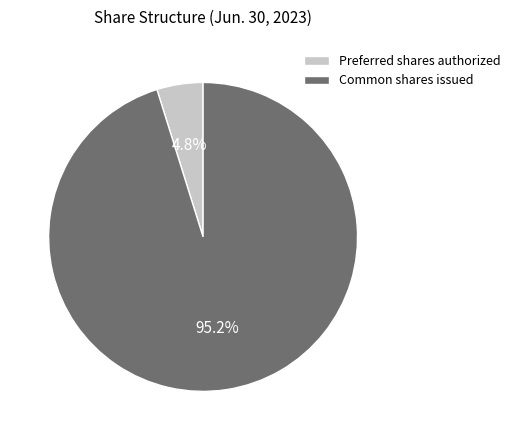

Which has a higher value, Common shares issued or Preferred shares authorized?

Common shares issued